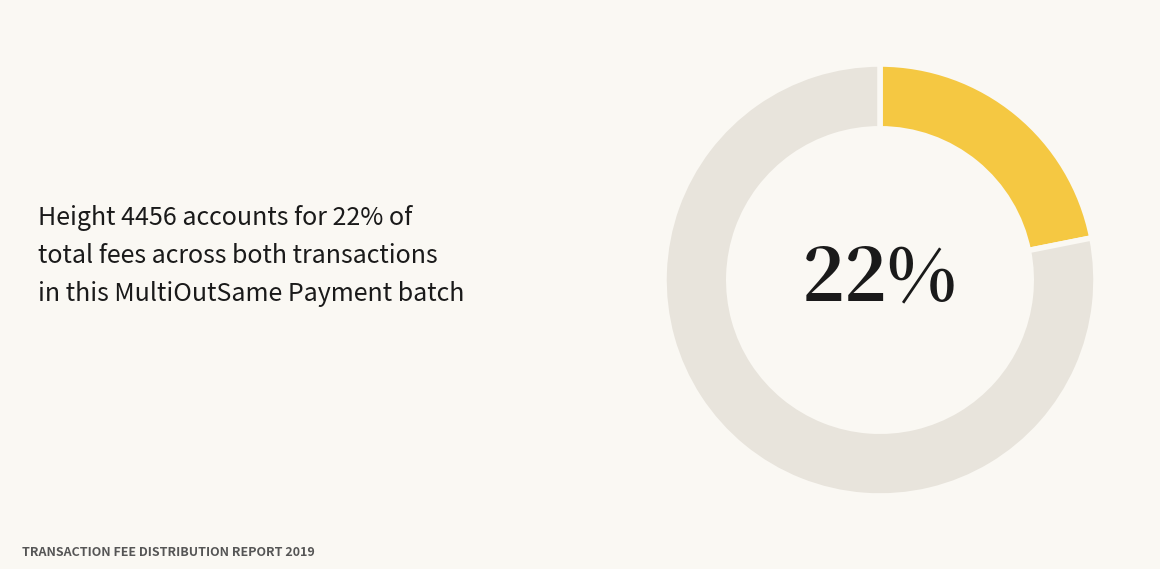

To the nearest percent, what is the average slice percentage?

50%